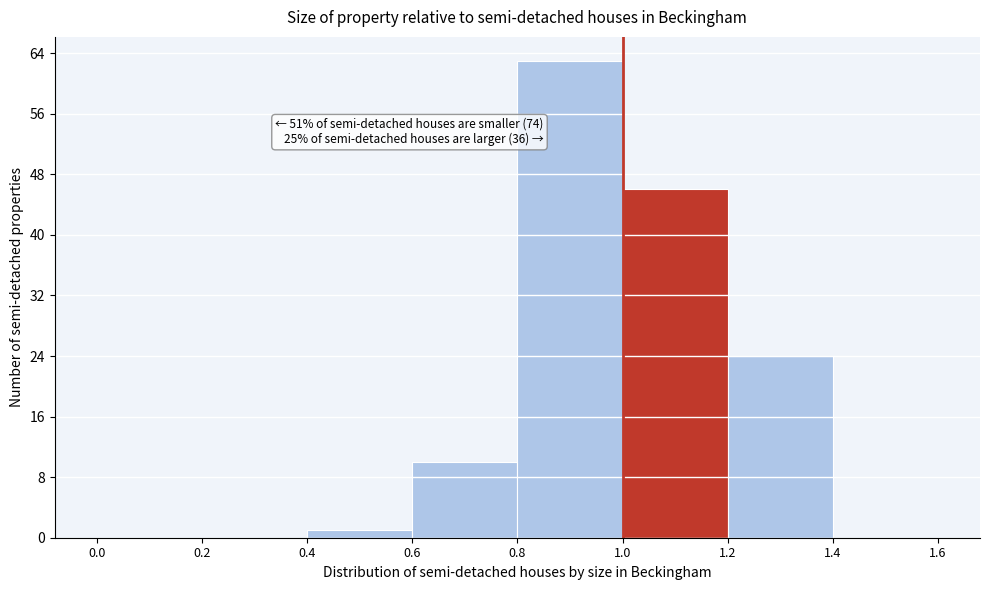

Which range on the x-axis has the tallest bar?

0.8 to 1.0